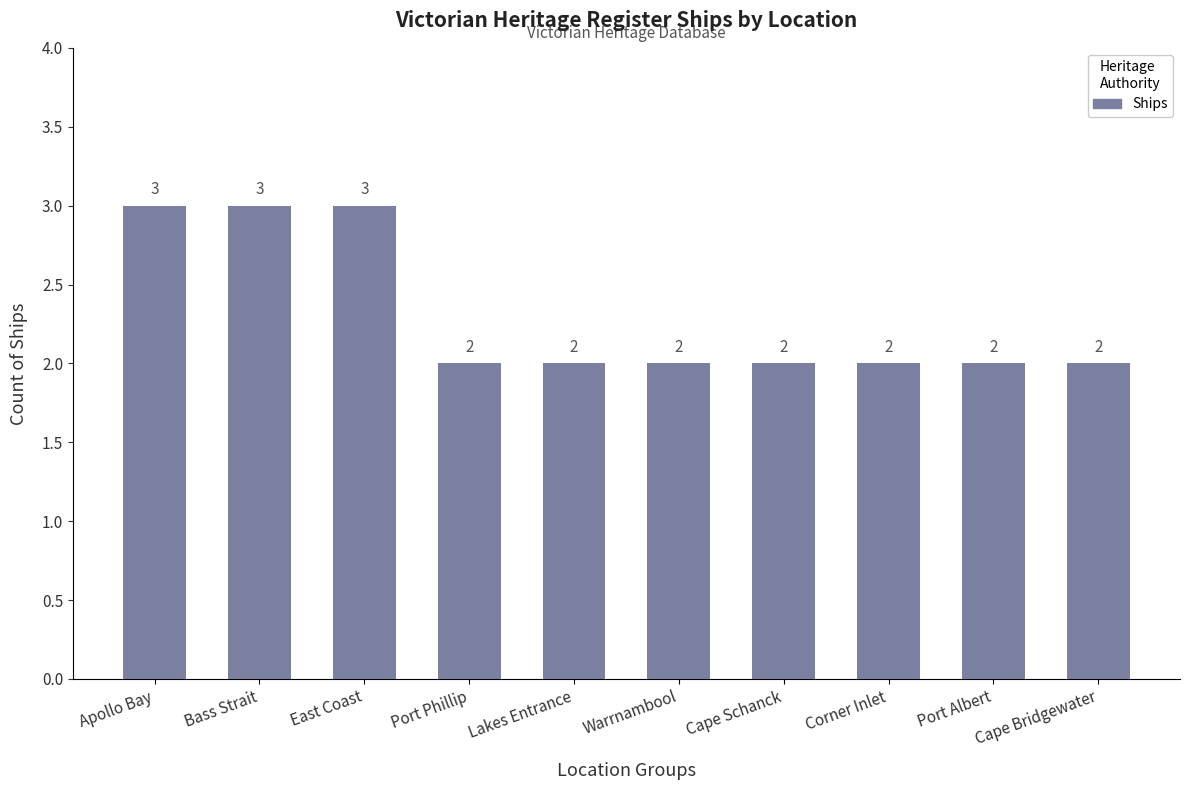

Between Corner Inlet and Bass Strait, which is larger?

Bass Strait